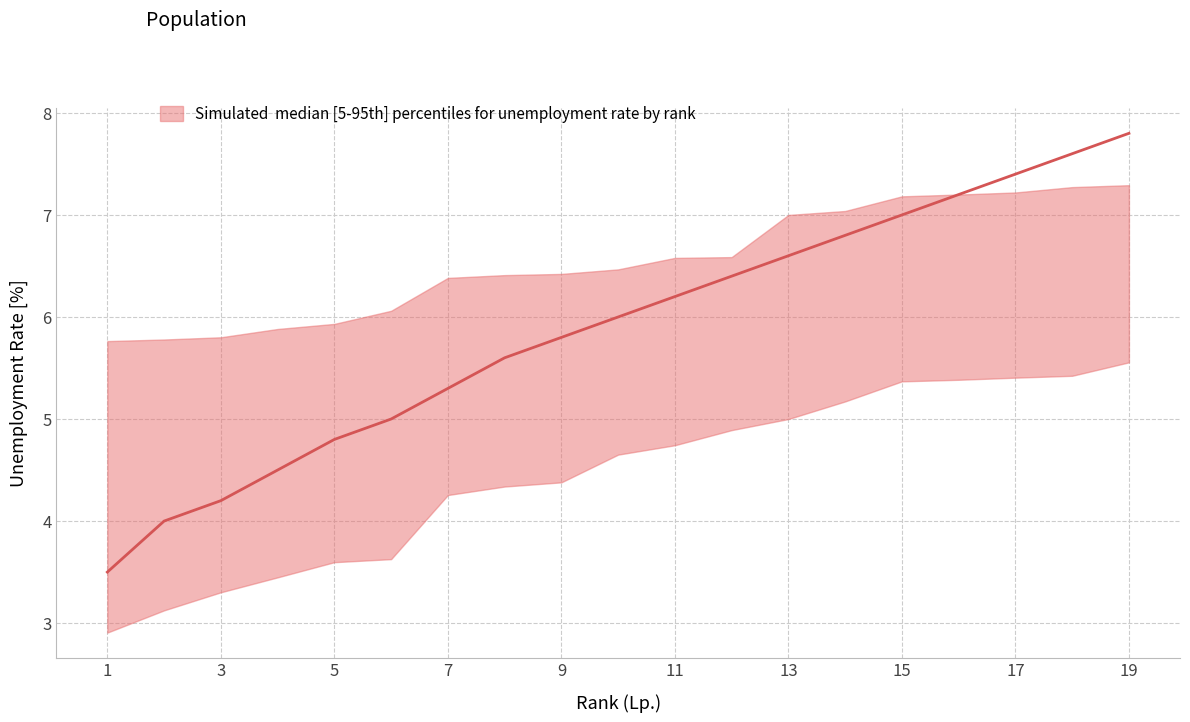

True or false: pct_median and pct_upper intersect in this chart.

False